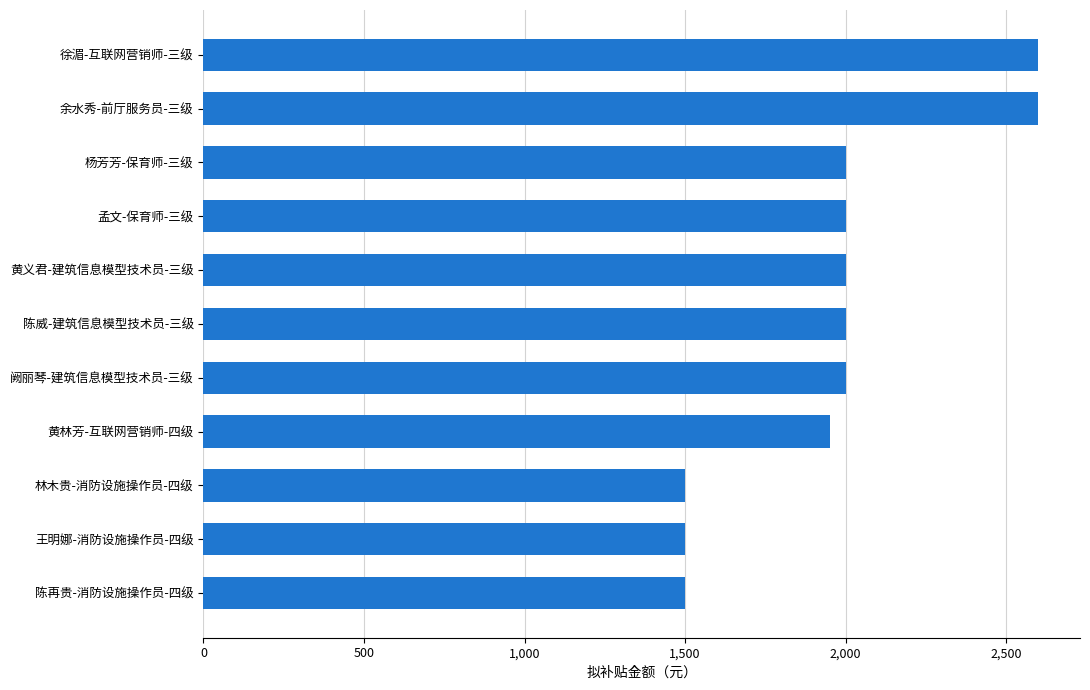

What is the minimum value shown in the chart?

1500